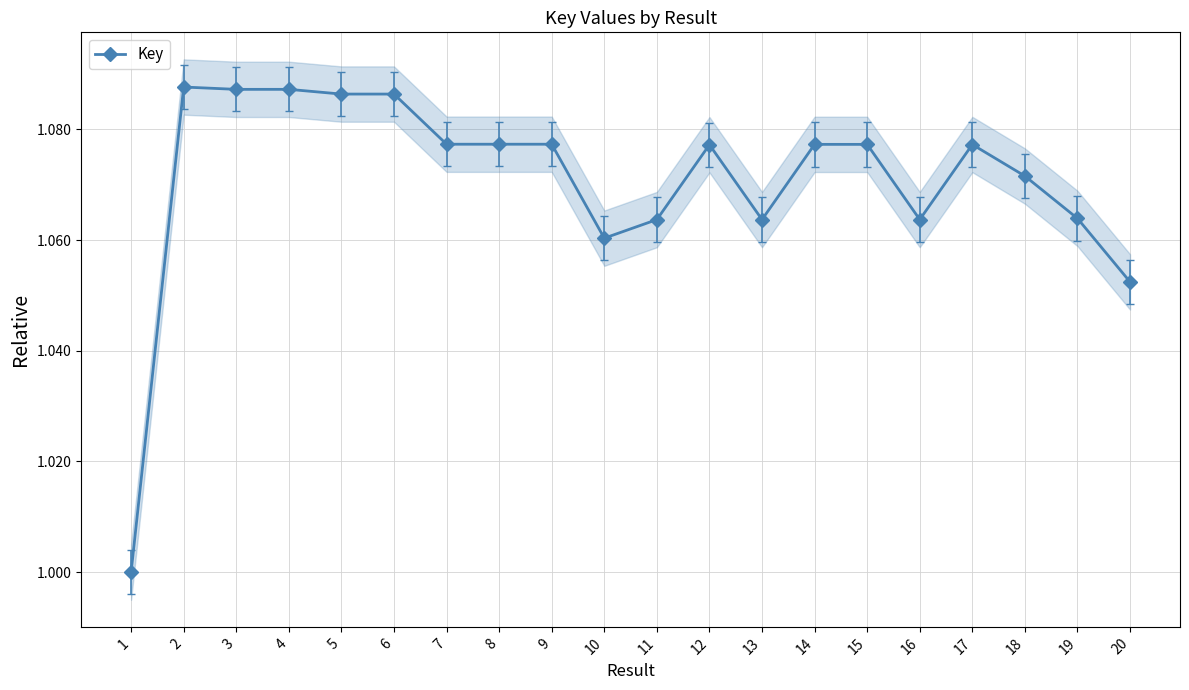

What value does the data have at 11?

1.1